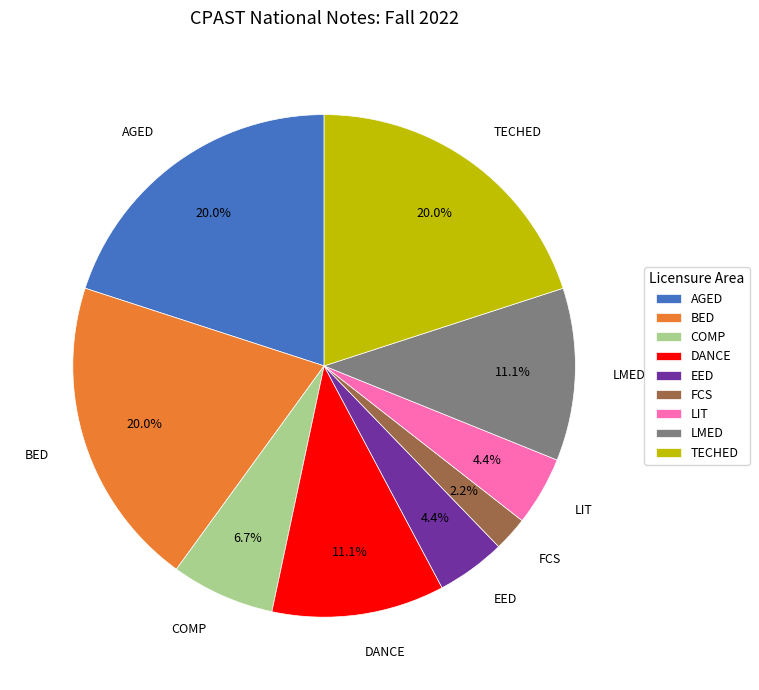

What is the smallest slice in the pie chart?

FCS